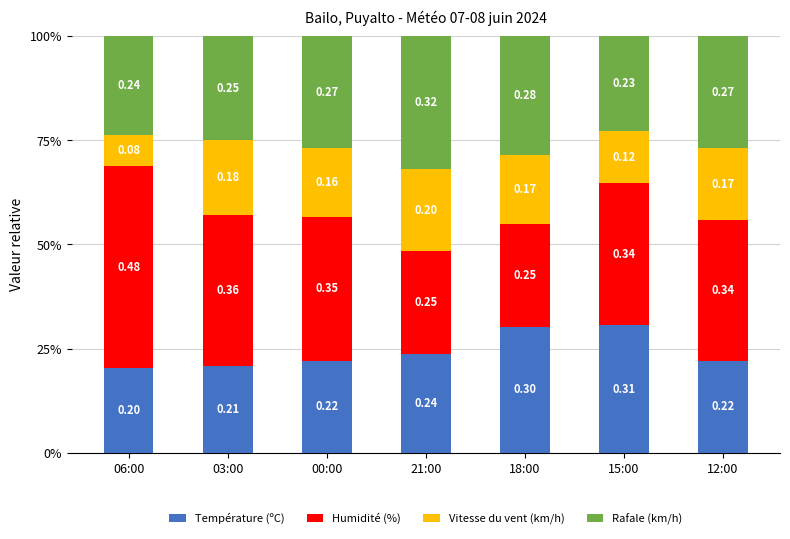

Are the bars grouped side by side (vs. stacked)?

No